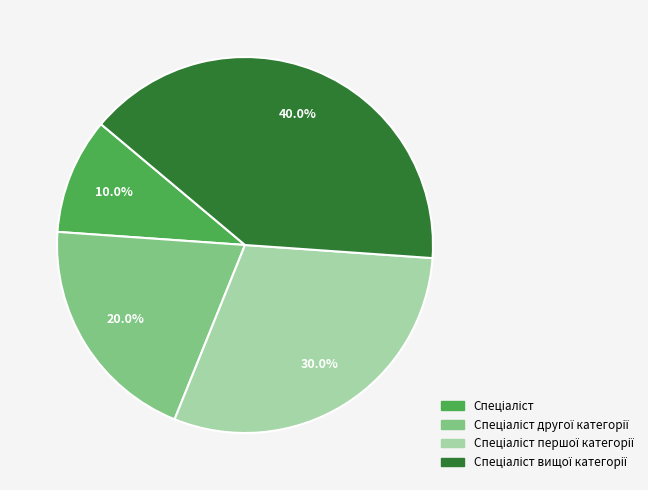

Is there any slice that represents more than half of the pie?

No